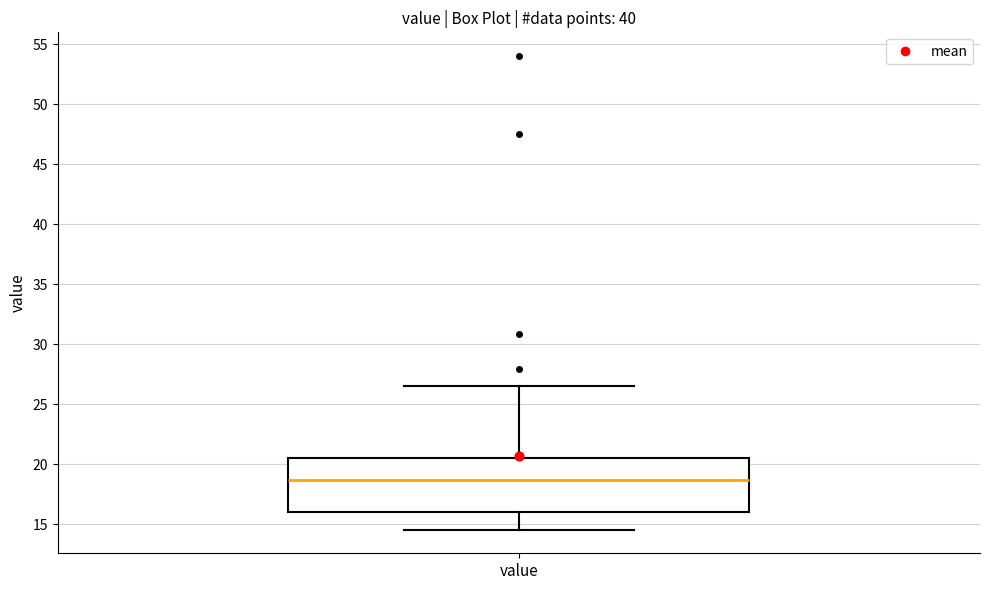

Transcribe this box plot: give where the median line is, the range the box spans, and where the two whiskers end, as read against the y-axis. The values are not printed on the chart, so give them approximately, as read against the axis.

median 18.5, box 16.0 to 20.5, whiskers 14.5 to 26.5